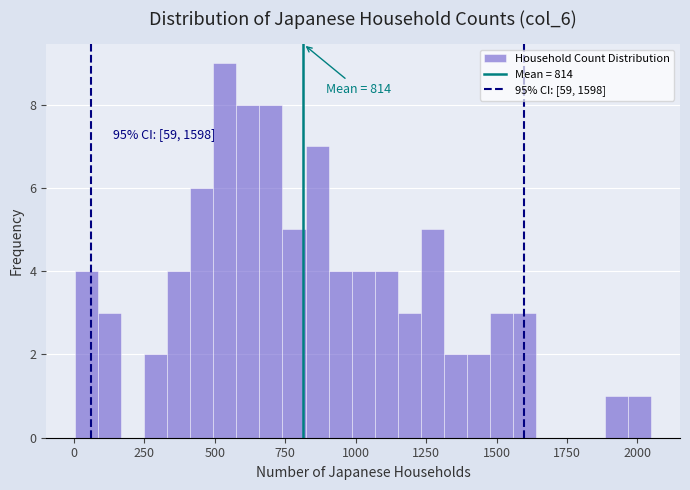

Read against the x-axis, roughly where is the centre of the tallest bar?

550